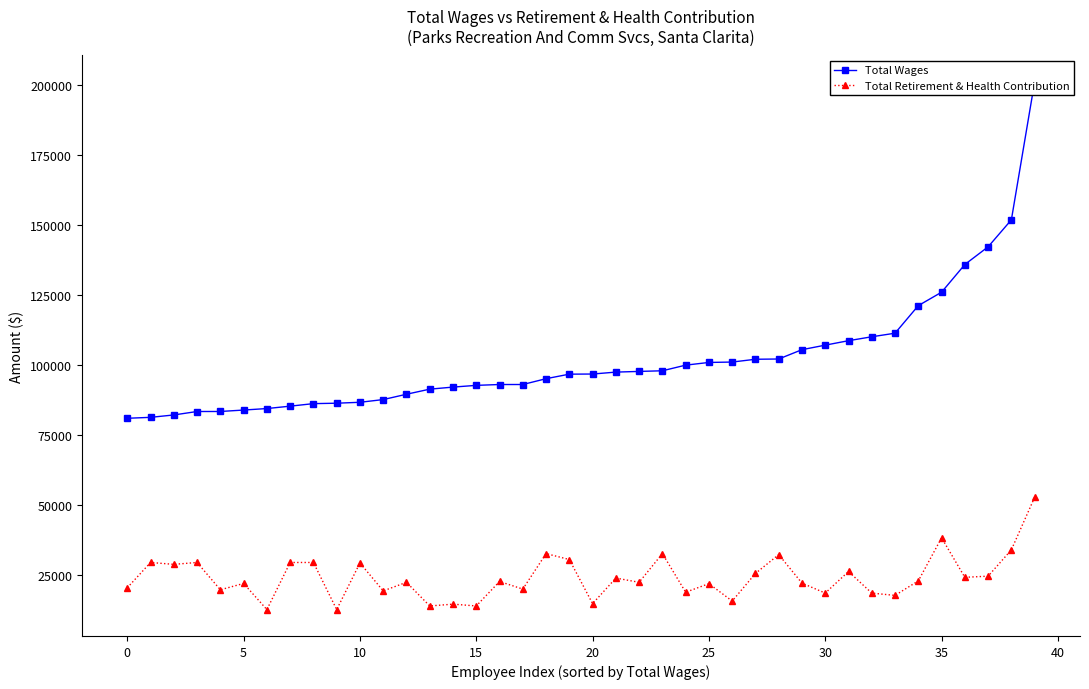

Rank the series by their maximum value, from lowest to highest.

Total Retirement & Health Contribution, Total Wages